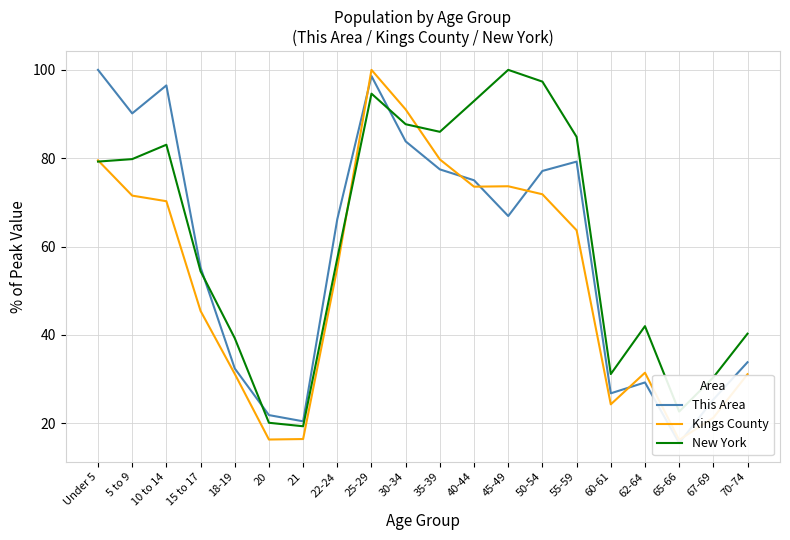

Is the value of New York at Under 5 greater than the value of This Area at 22-24?

Yes